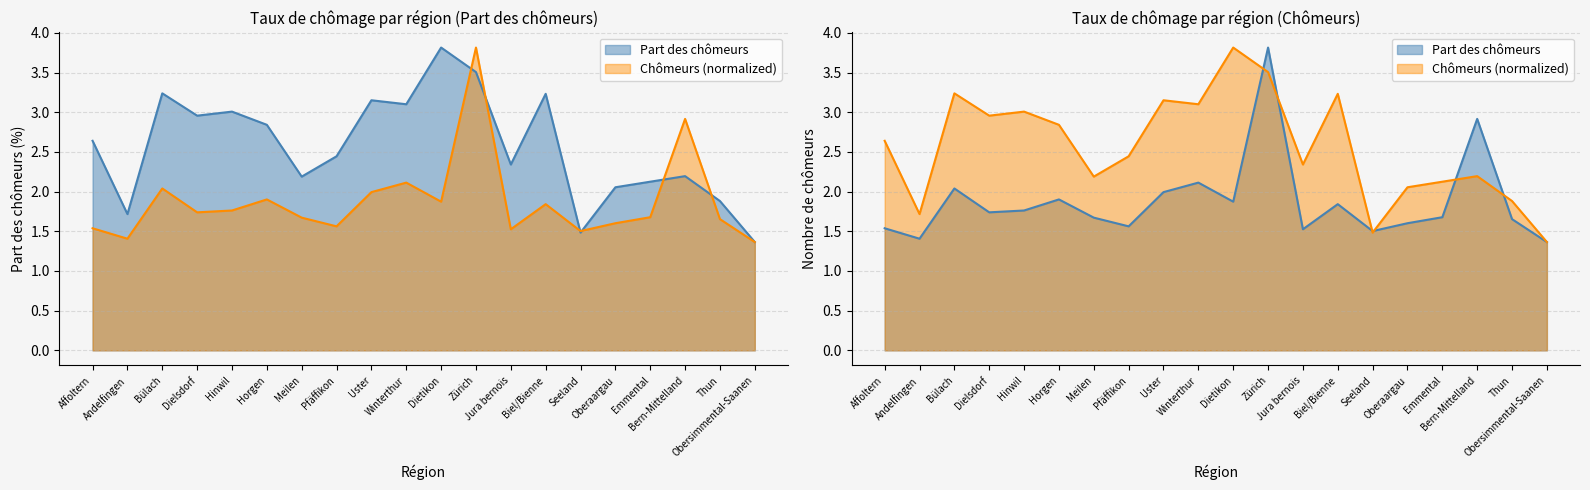

Rank the series at Jura bernois from lowest to highest value.

Chômeurs (normalized), Part des chômeurs